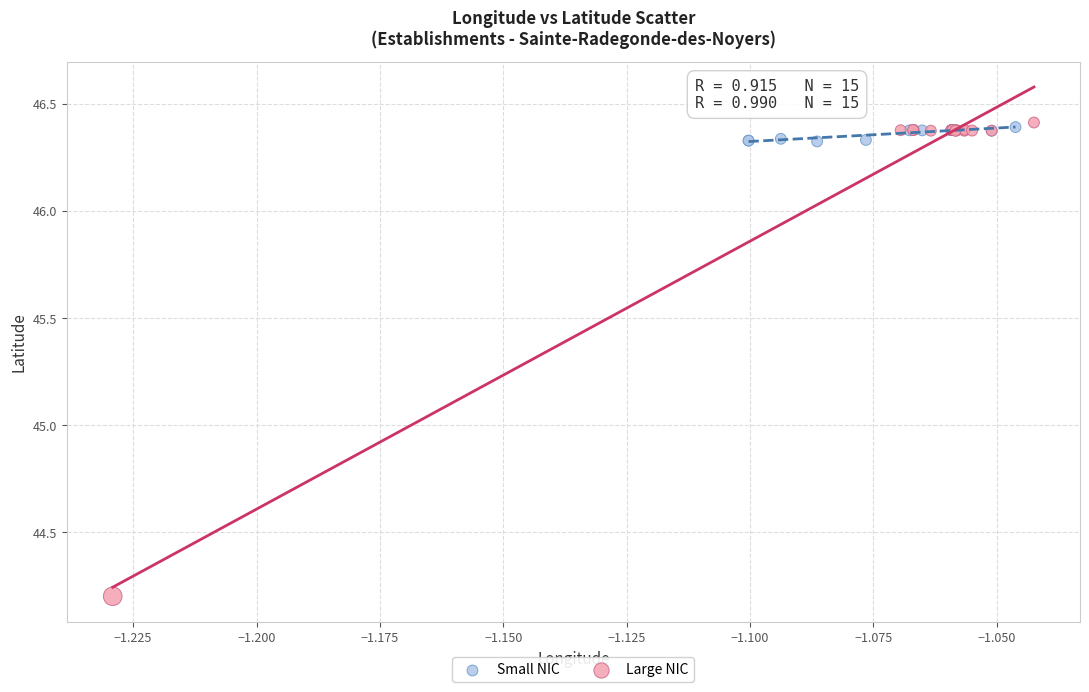

Which series contains the highest Y value?

Large NIC